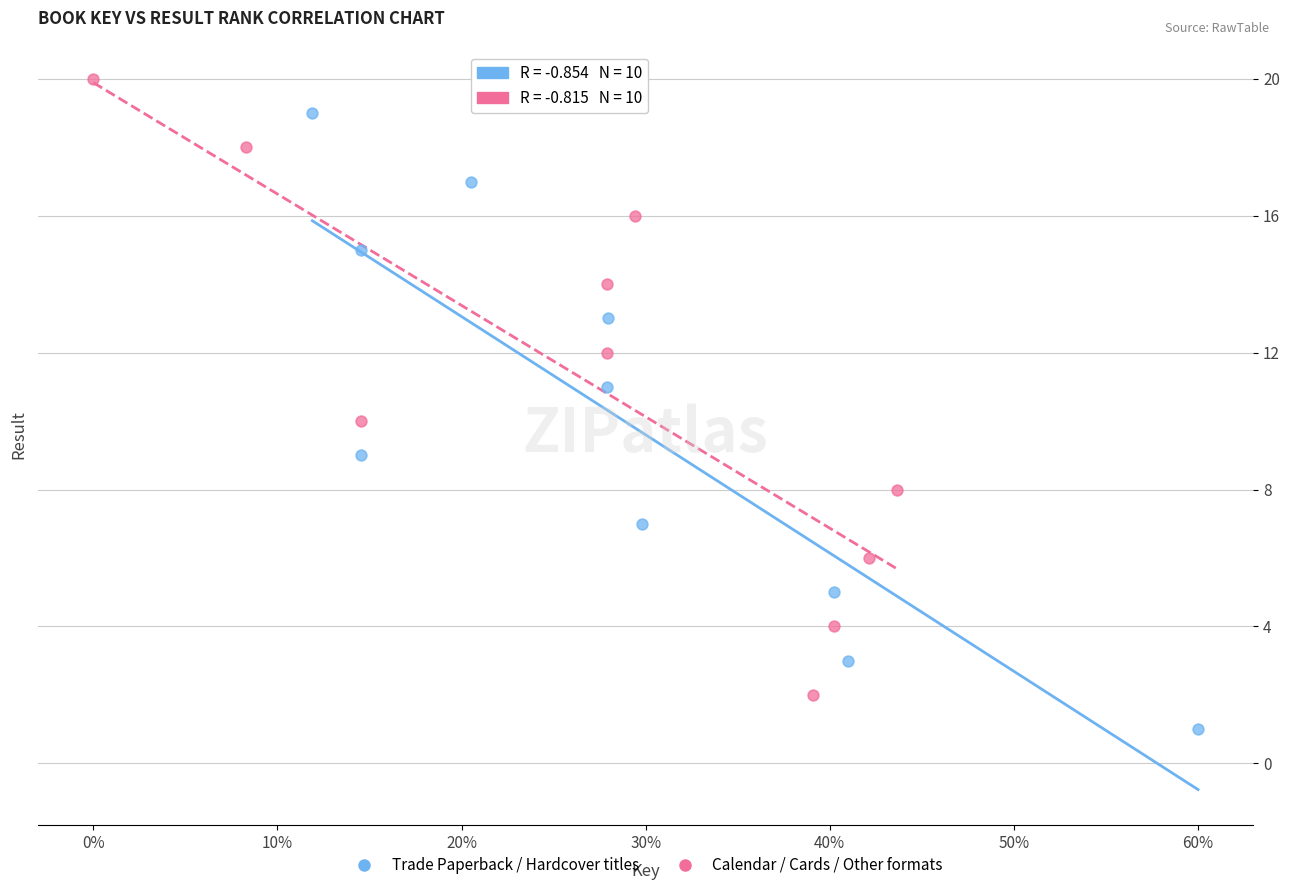

Which series contains the highest Y value?

Calendar / Cards / Other formats